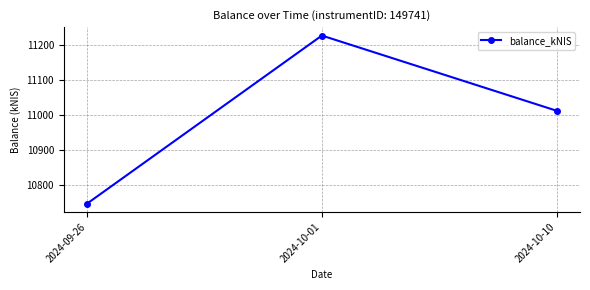

At which category does the chart reach its peak across all series?

2024-10-01